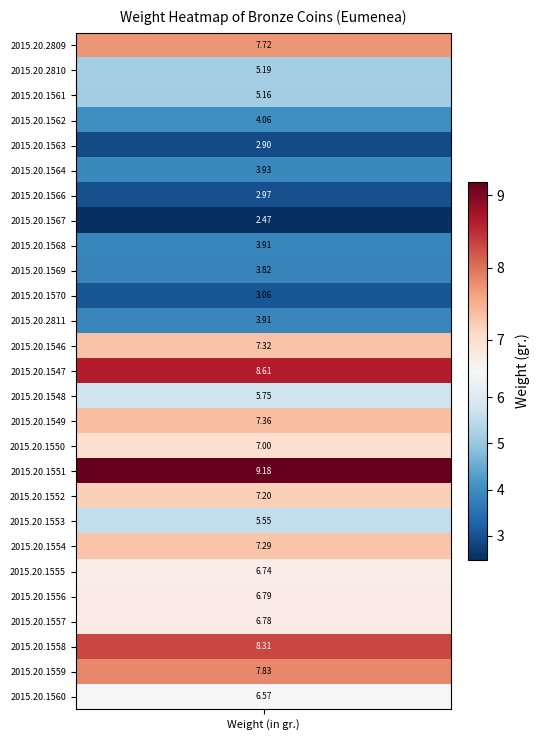

What value does the data have at 15?

7.4